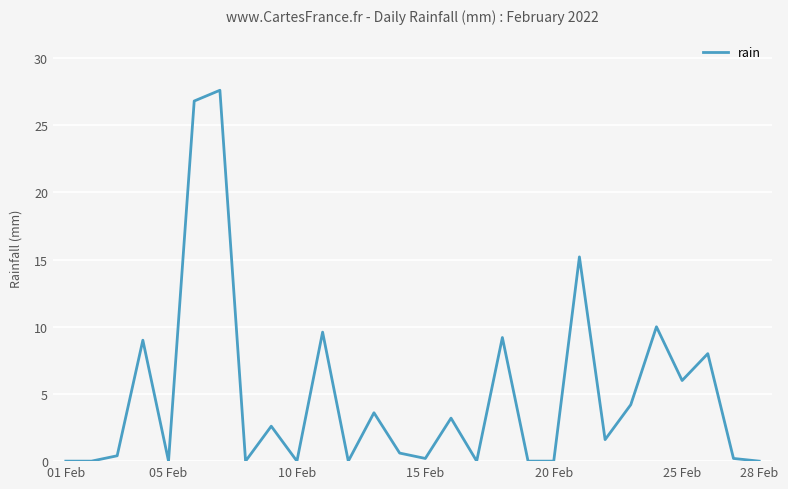

What is the greatest value displayed?

27.6